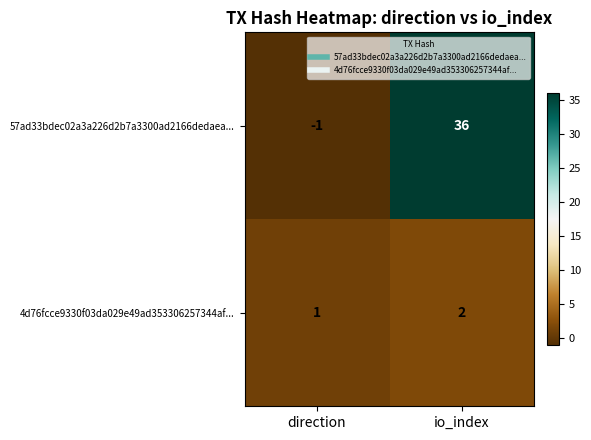

Reading right to left, list all the values displayed in this chart.

57ad33bdec02a3a226d2b7a3300ad2166dedaea...: 36	-1
4d76fcce9330f03da029e49ad353306257344af...: 2	1